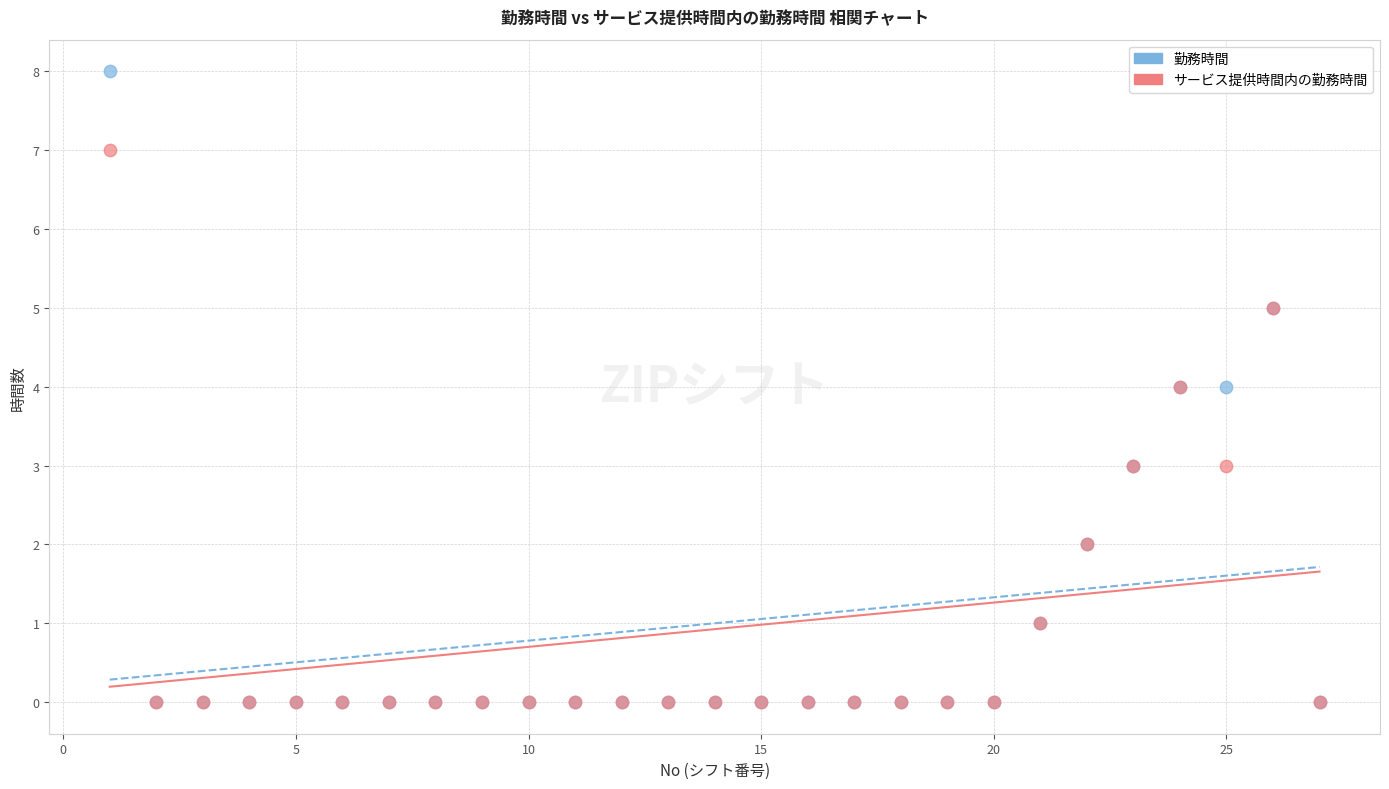

What are all the series names shown in the legend?

勤務時間, サービス提供時間内の勤務時間